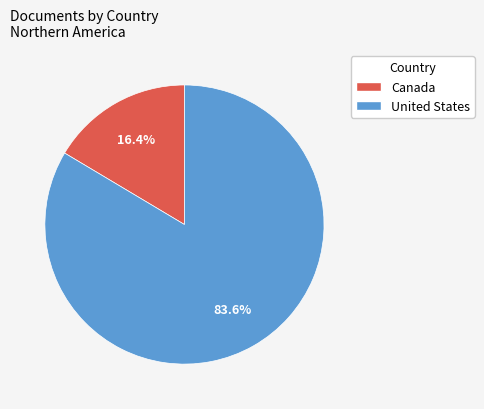

To the nearest percent, what is the combined percentage of United States and Canada?

100%